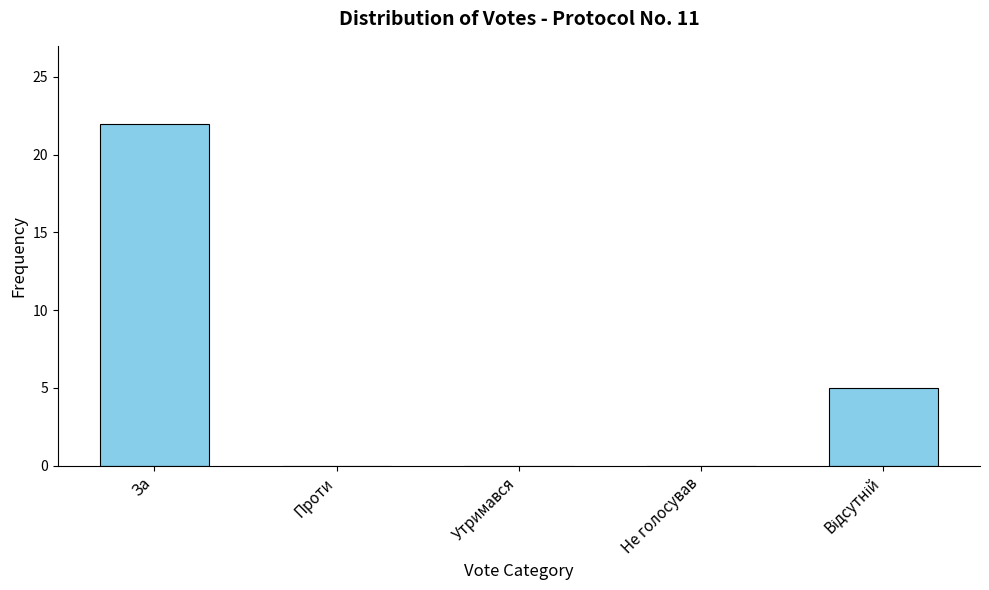

Between Не голосував and За, which is larger?

За